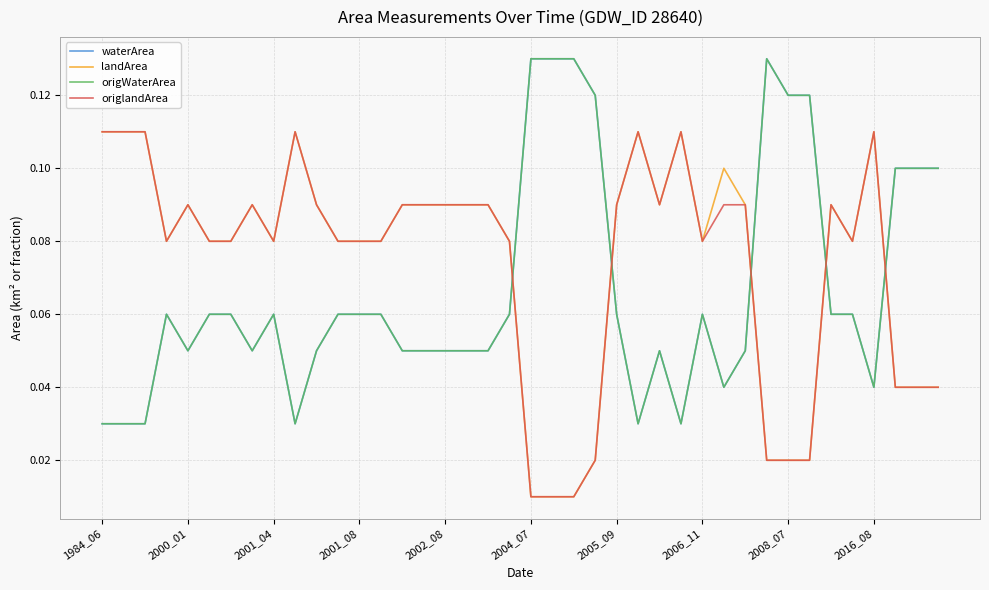

Count the origWaterArea values in the range 0 to 1.

40